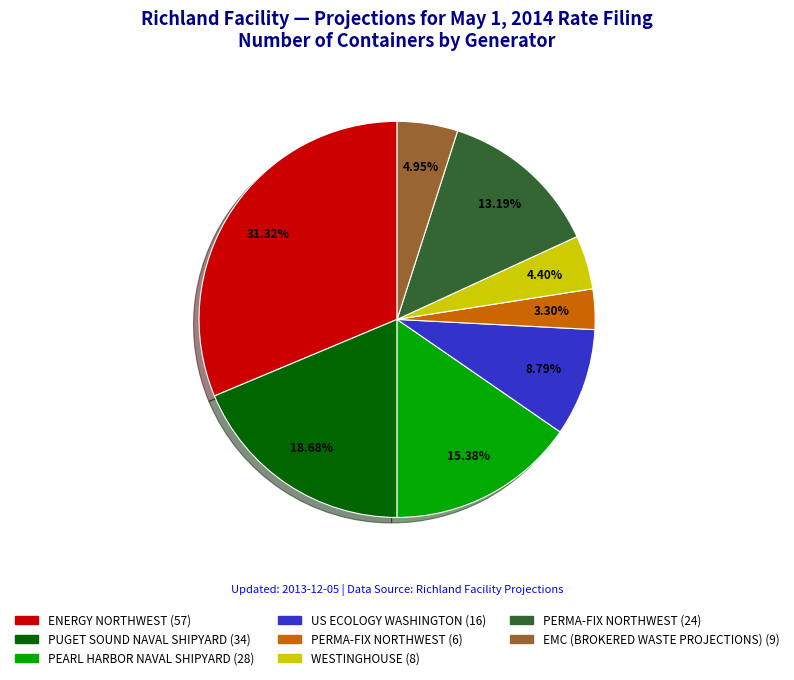

Does any single category account for the majority?

No